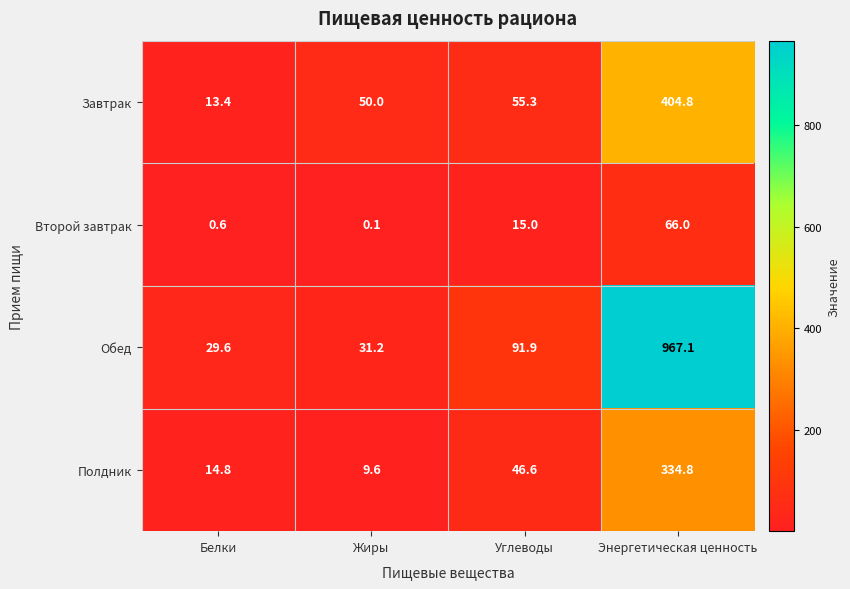

True or false: Второй завтрак has a value of 0.2 at Белки.

False